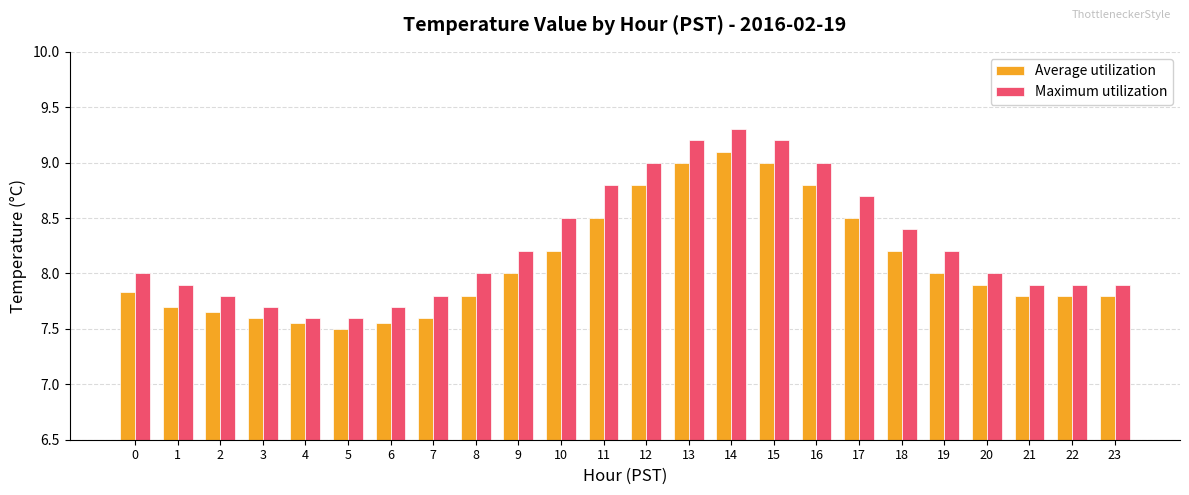

At which category is the sum across all series the highest?

14